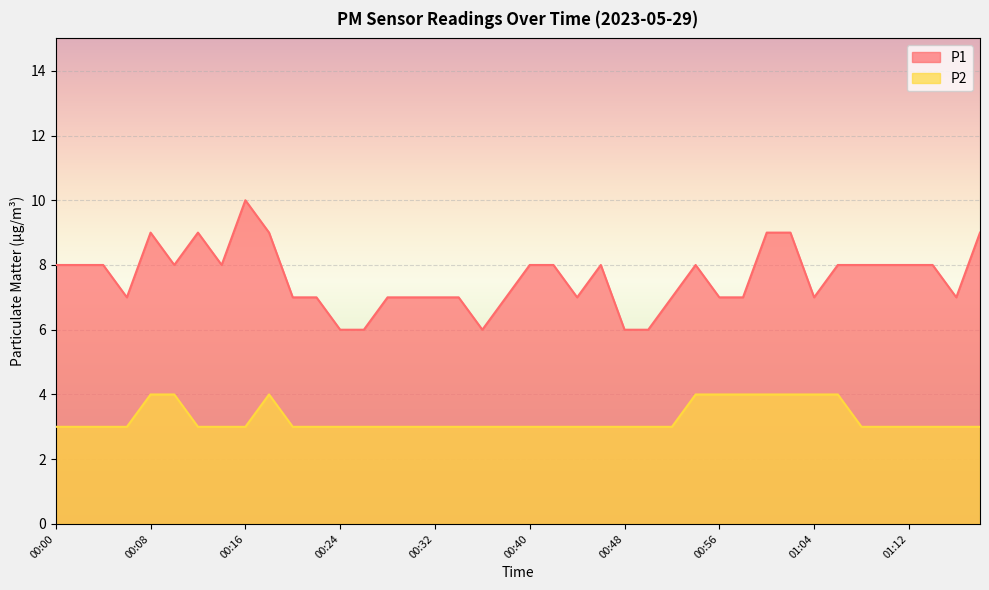

True or false: P1 and P2 intersect in this chart.

False